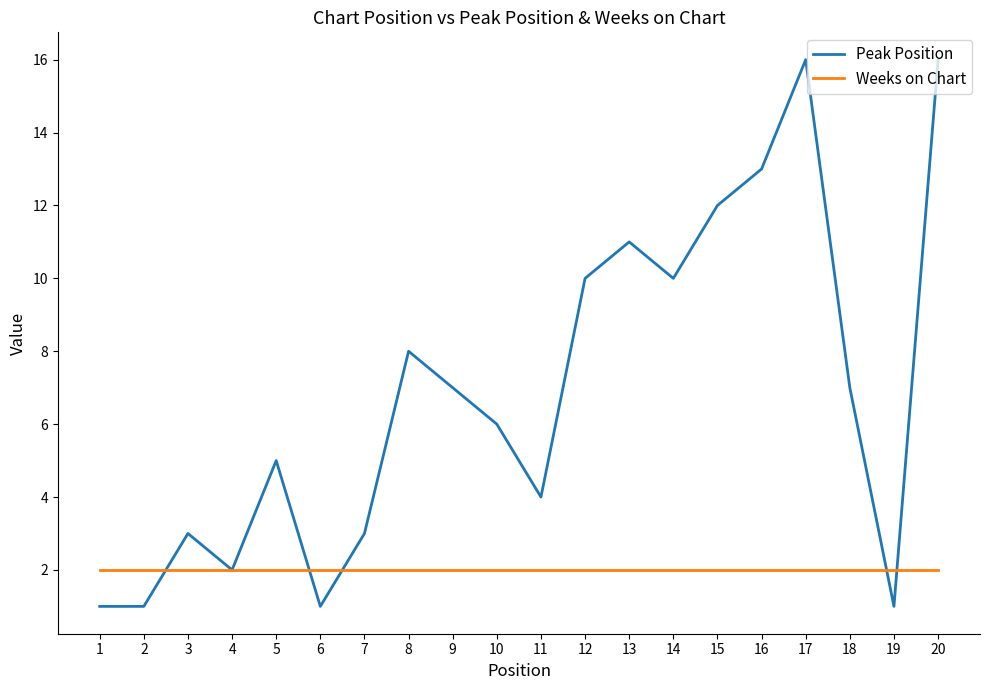

In Peak Position, how many points are higher than both neighbors (excluding endpoints)?

5